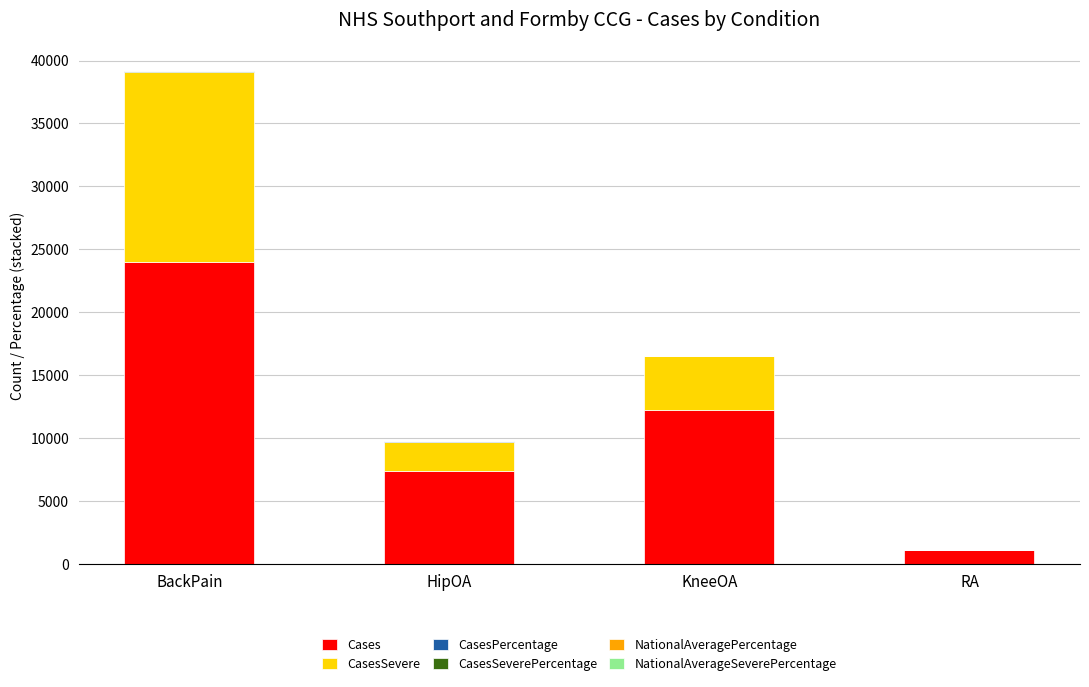

True or false: Cases has a value of 7759.3 at KneeOA.

False